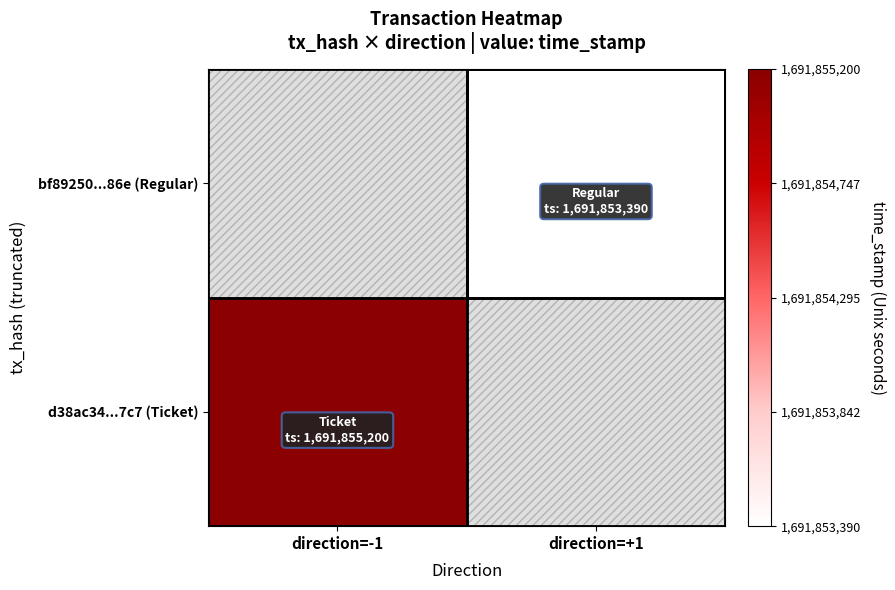

List the series in order of their peak value, lowest first.

d38ac34...7c7 (Ticket), bf89250...86e (Regular)